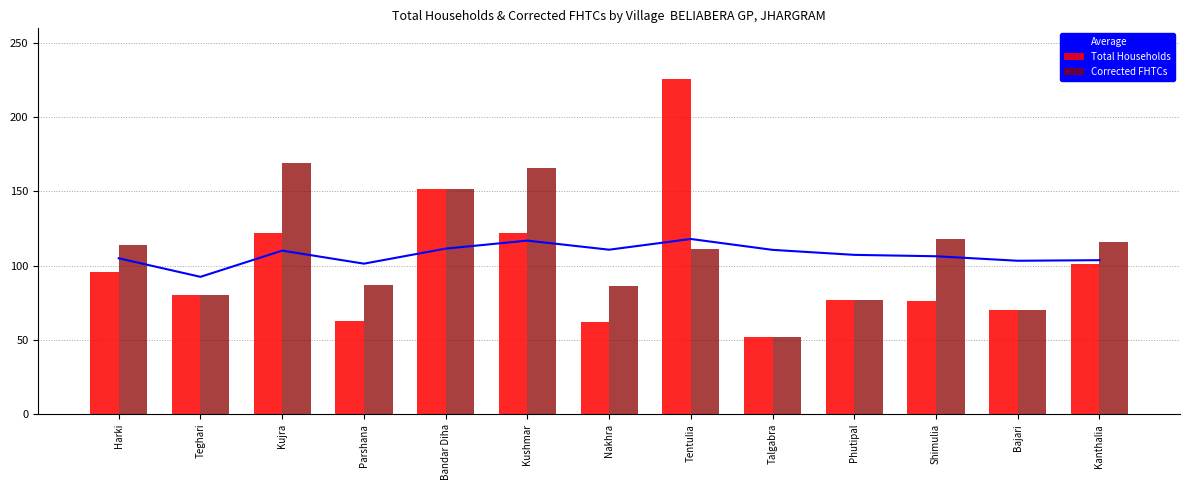

How many data points does each series have?

13